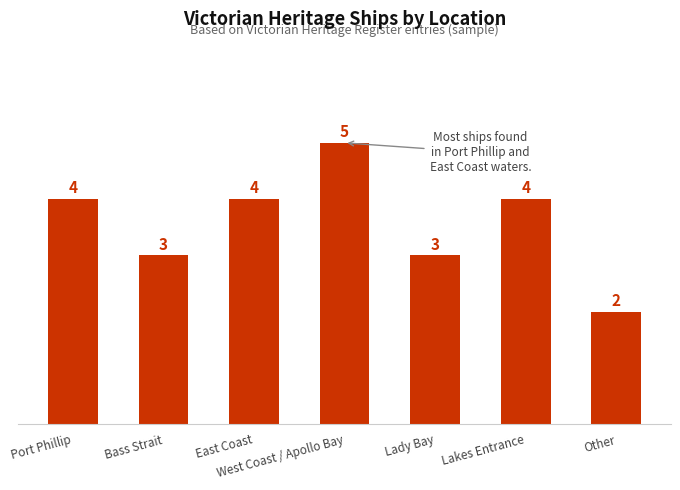

Reading left to right, what are all the values shown in this chart?

4	3	4	5	3	4	2